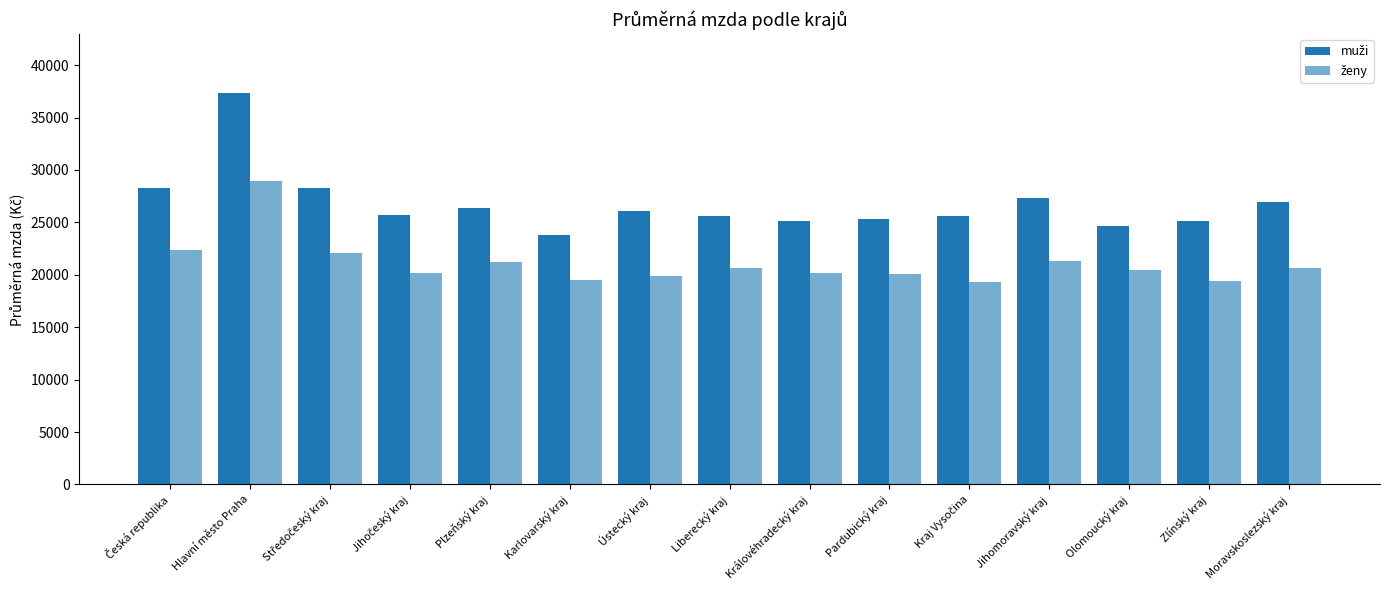

True or false: muži has a value of 23799 at Karlovarský kraj.

True